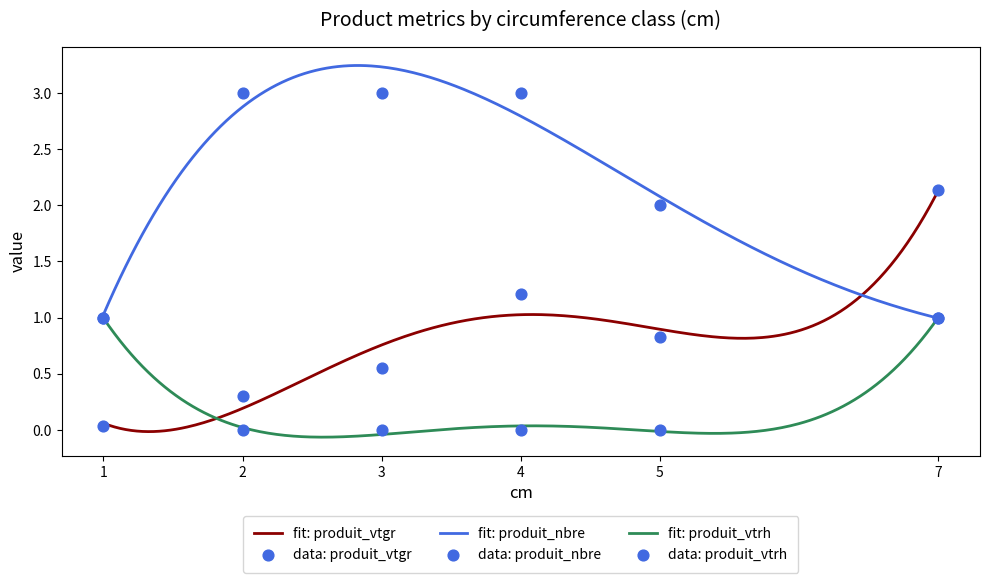

What are all the series names shown in the legend?

produit_vtgr, produit_nbre, produit_vtrh